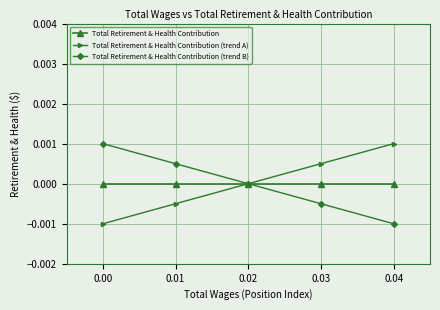

The value of Total Retirement & Health Contribution (trend B) at 0.00 is 0.0. True or false?

True